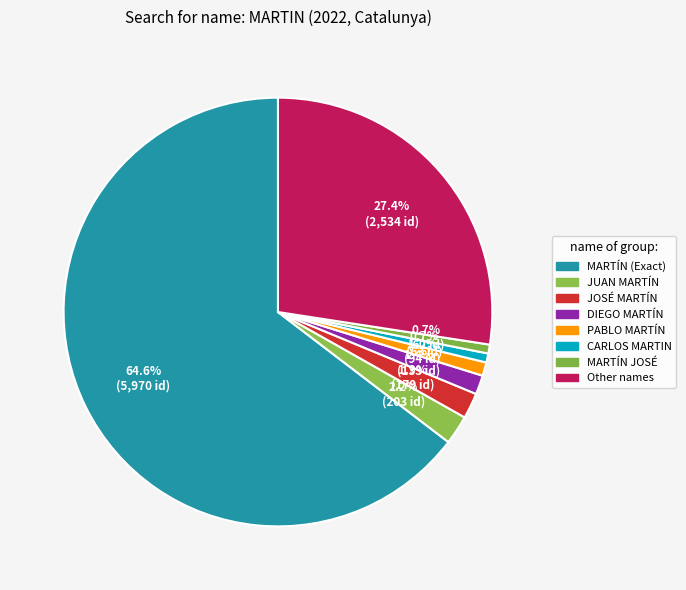

Count the number of slices in the pie.

8